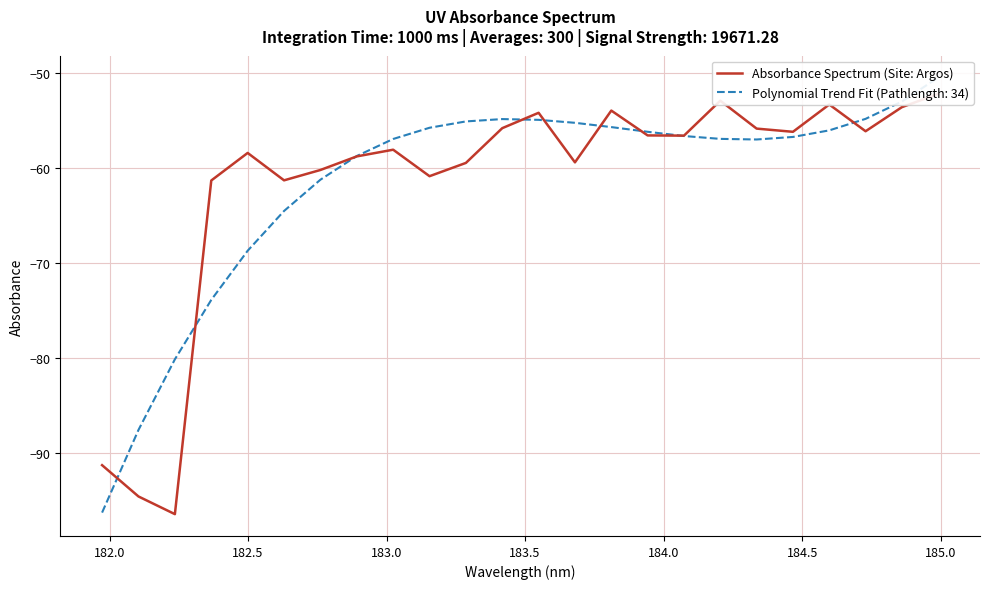

Does the chart display data point markers on the line(s)?

No